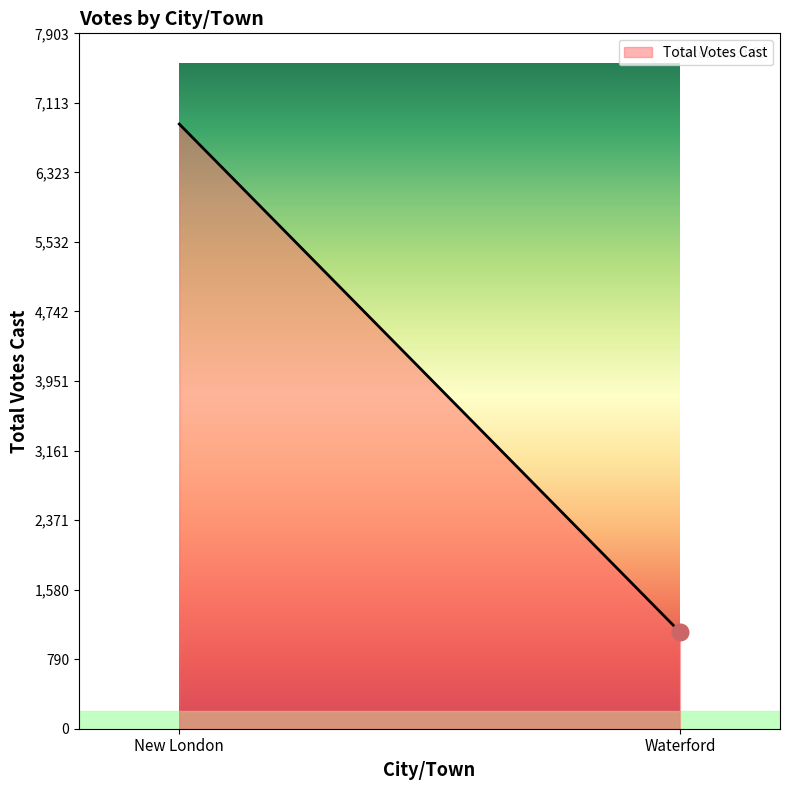

Count the number of data series in this chart.

1